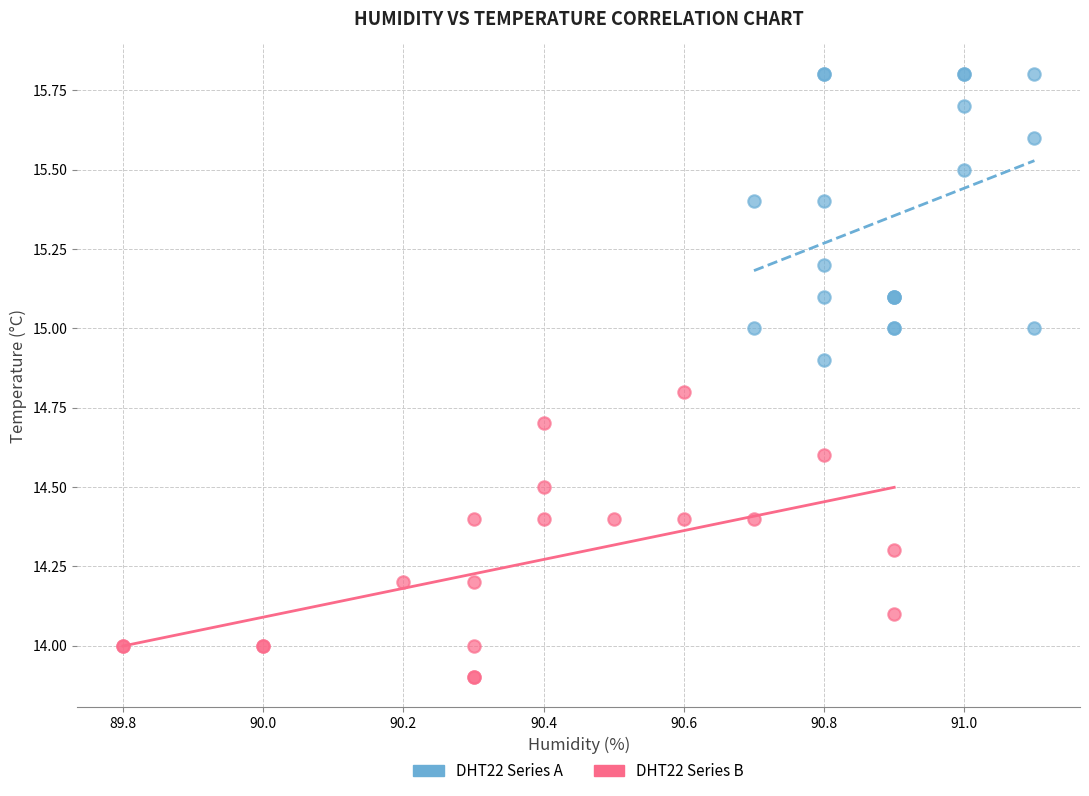

Which series reaches the maximum Y coordinate?

DHT22 Series A